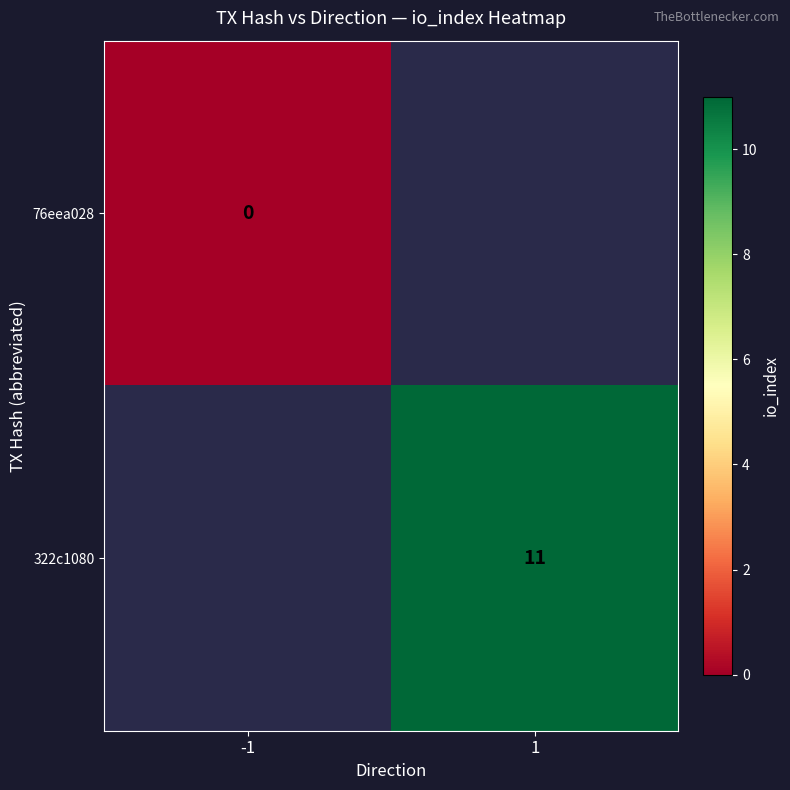

Is it true that 322c1080 equals 11 at 1?

True